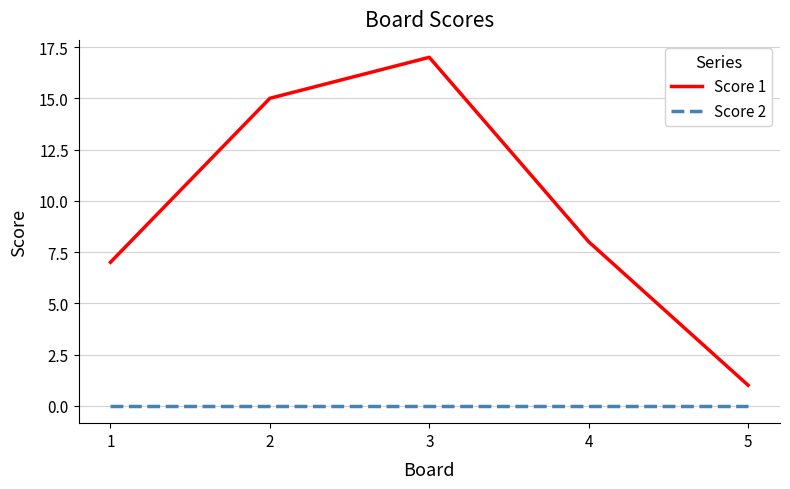

True or false: Score 1 and Score 2 intersect in this chart.

False